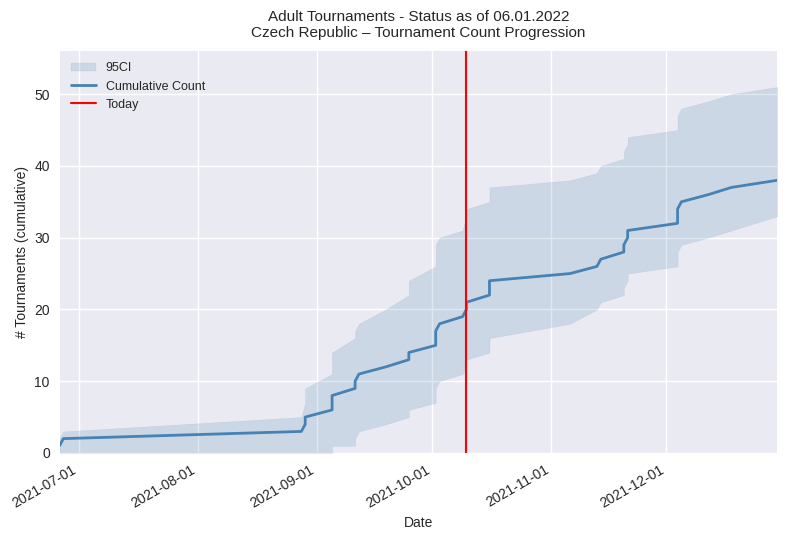

Where does the data first go above 20?

2021-10-10